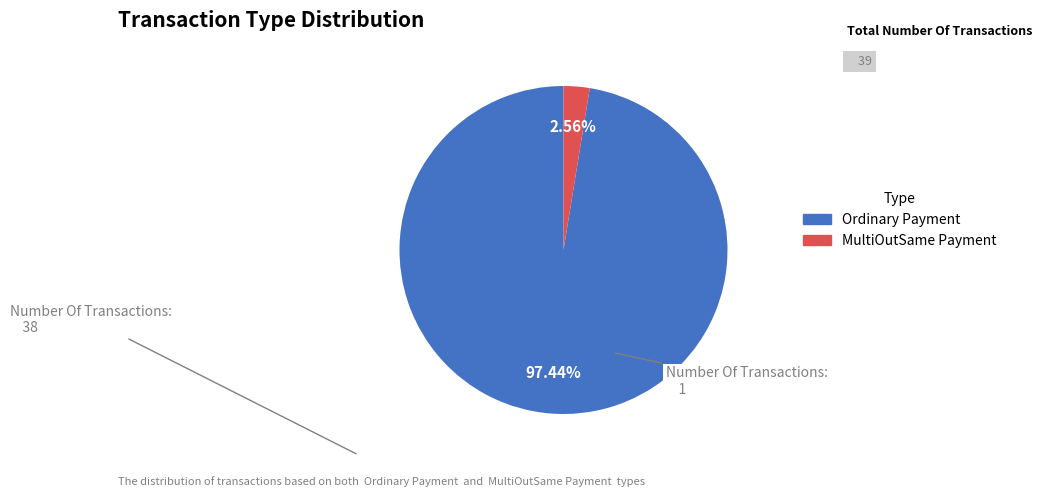

What is the smallest slice in the pie chart?

MultiOutSame Payment